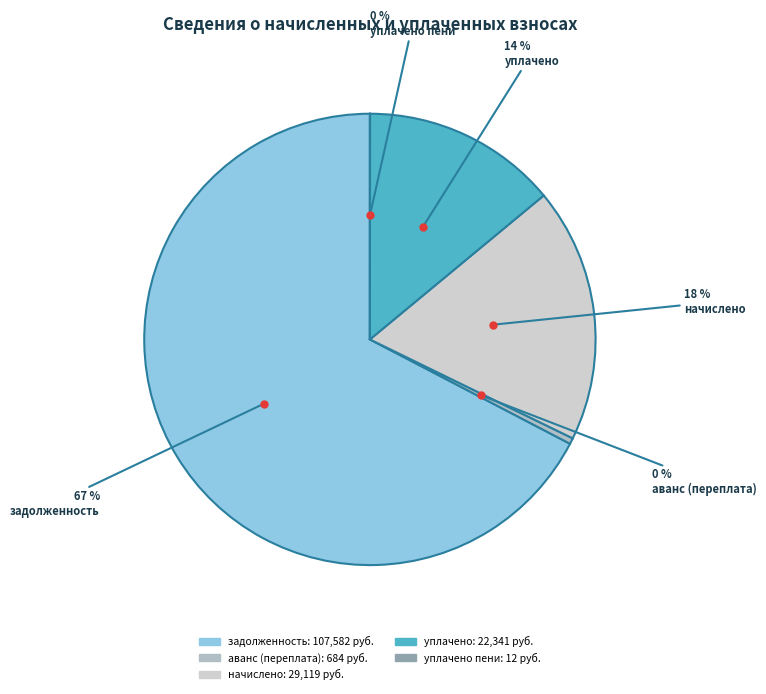

How many slices are in this pie chart?

5